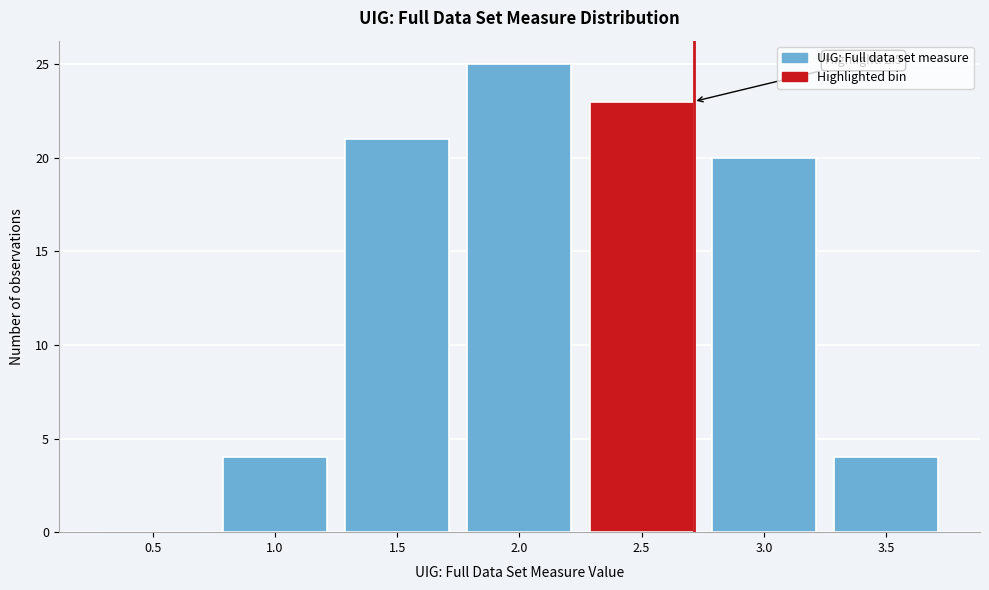

Reading left to right, transcribe all the data shown in this chart.

0.5=0	1.0=4	1.5=21	2.0=25	2.5=23	3.0=20	3.5=4